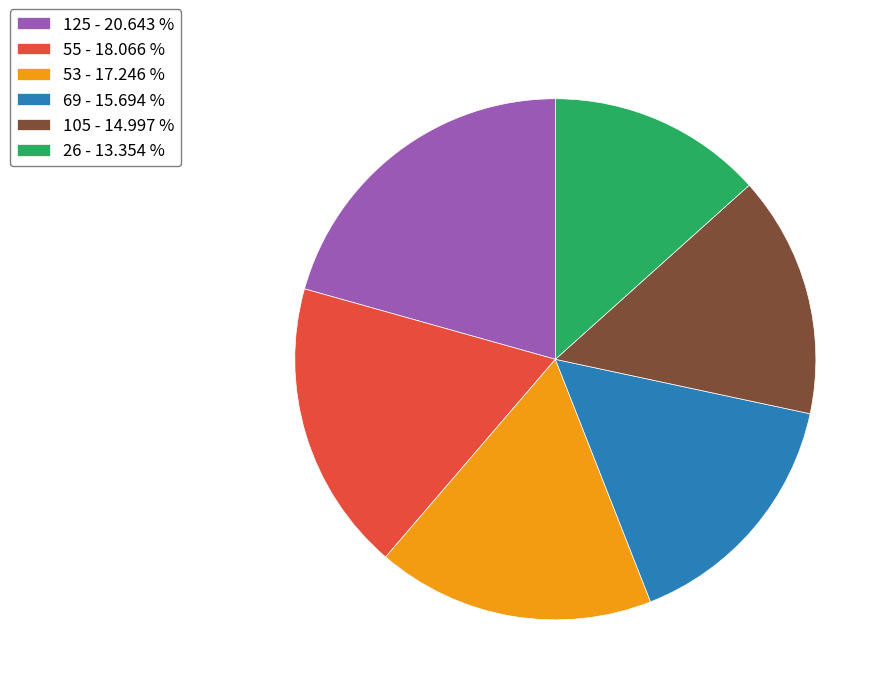

Do 125 - 20.643 % and 69 - 15.694 % together represent more than half of the pie?

No